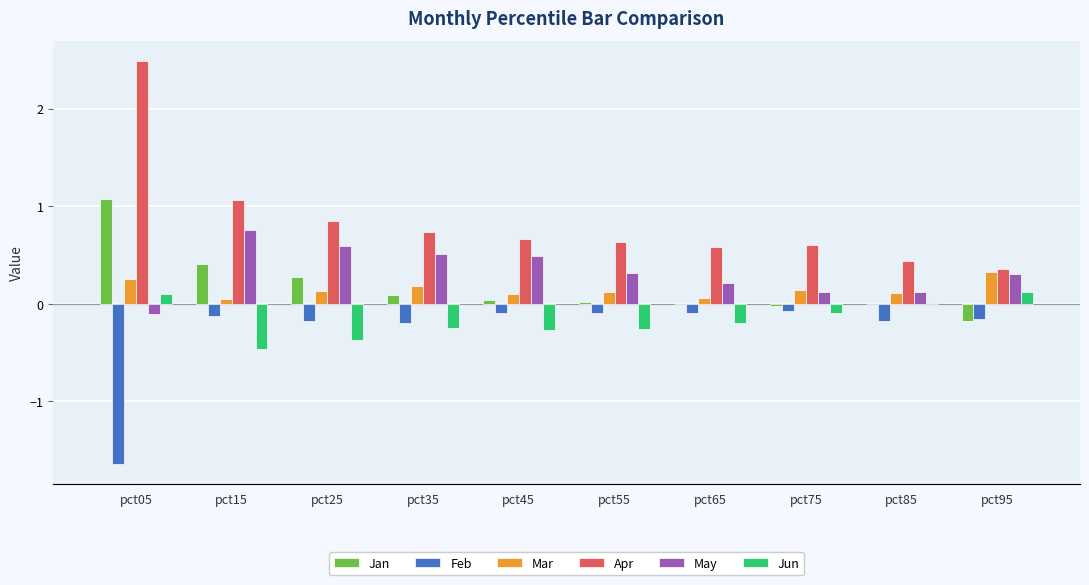

What are all the series names shown in the legend?

Jan, Feb, Mar, Apr, May, Jun